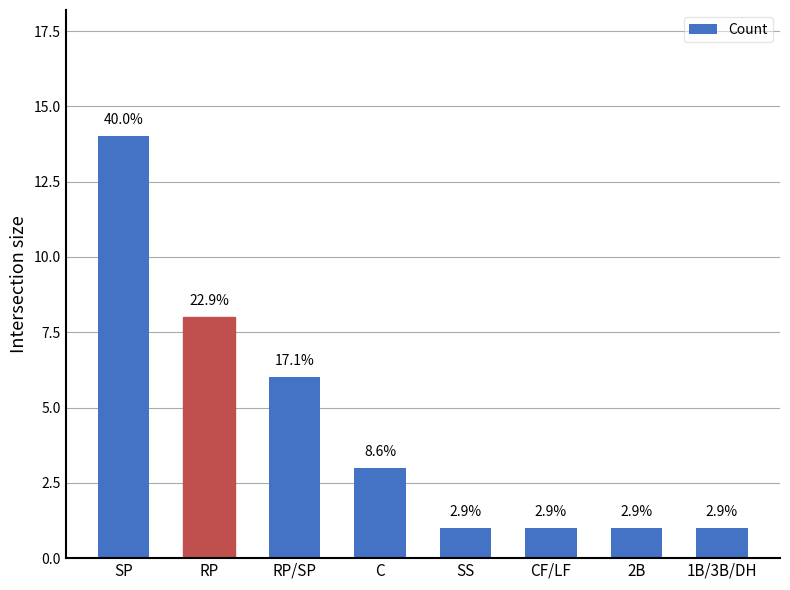

How many bars are there in total?

8